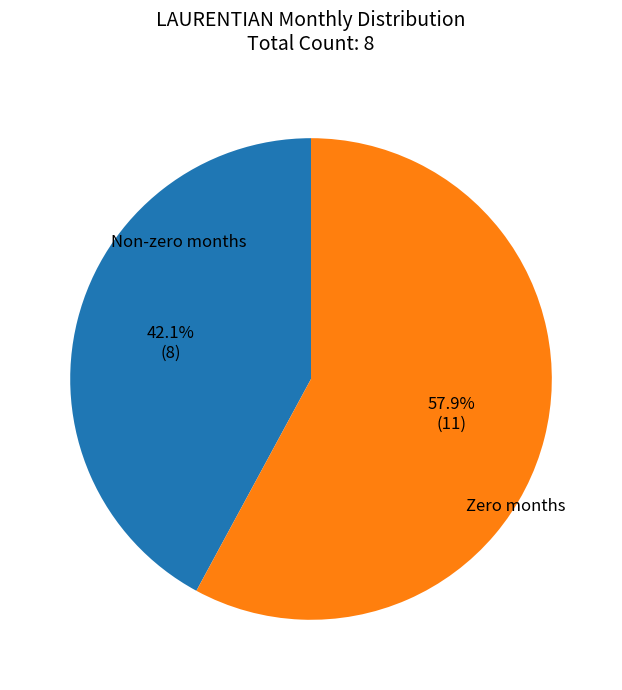

How many segments does this pie chart have?

2